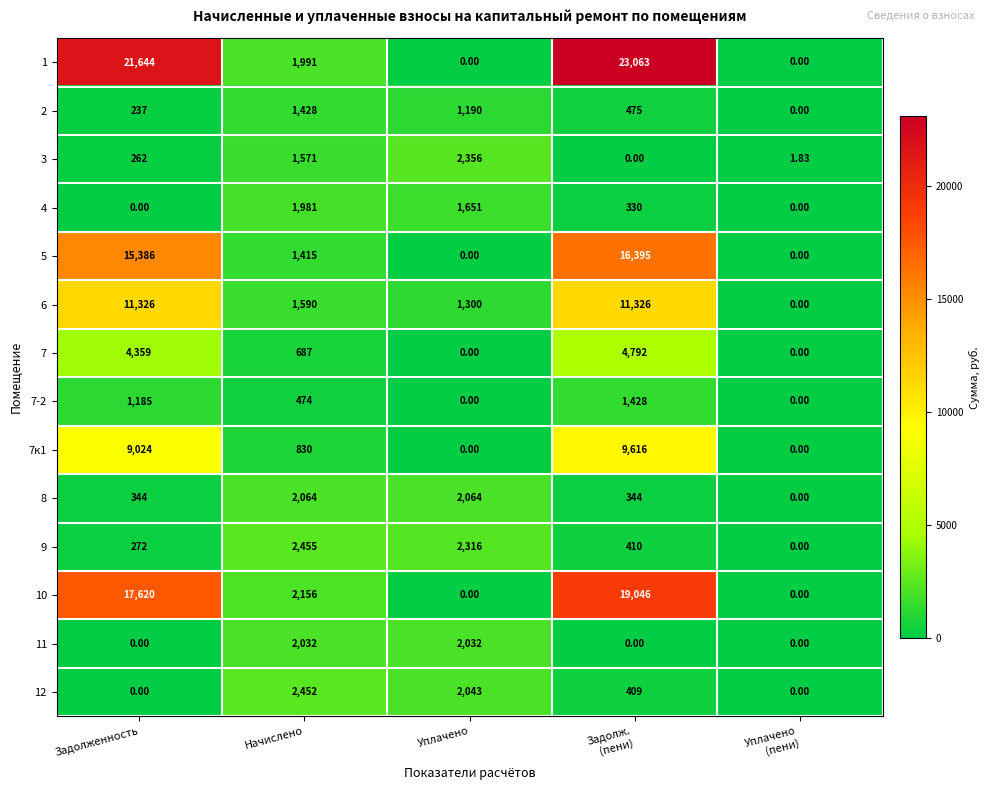

What is the maximum value shown in the chart?

23063.0